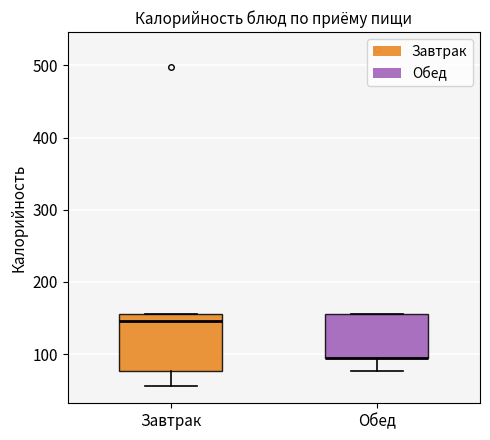

Which box is the tallest, from its lower edge to its upper edge?

Завтрак